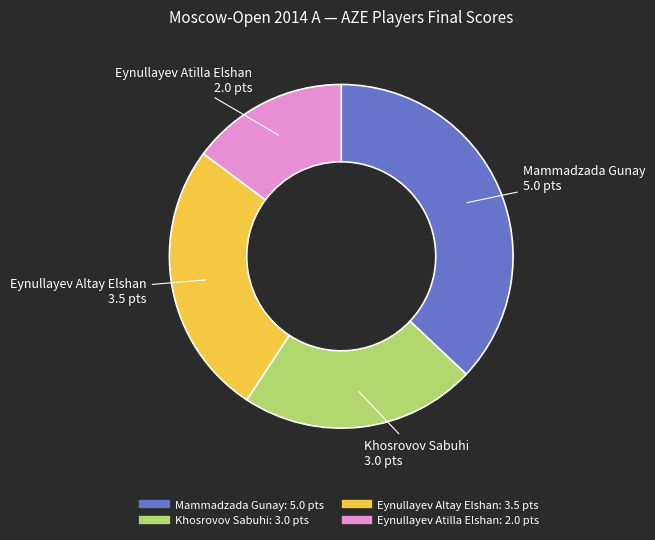

Which category has the smallest portion of the pie?

Eynullayev Atilla Elshan